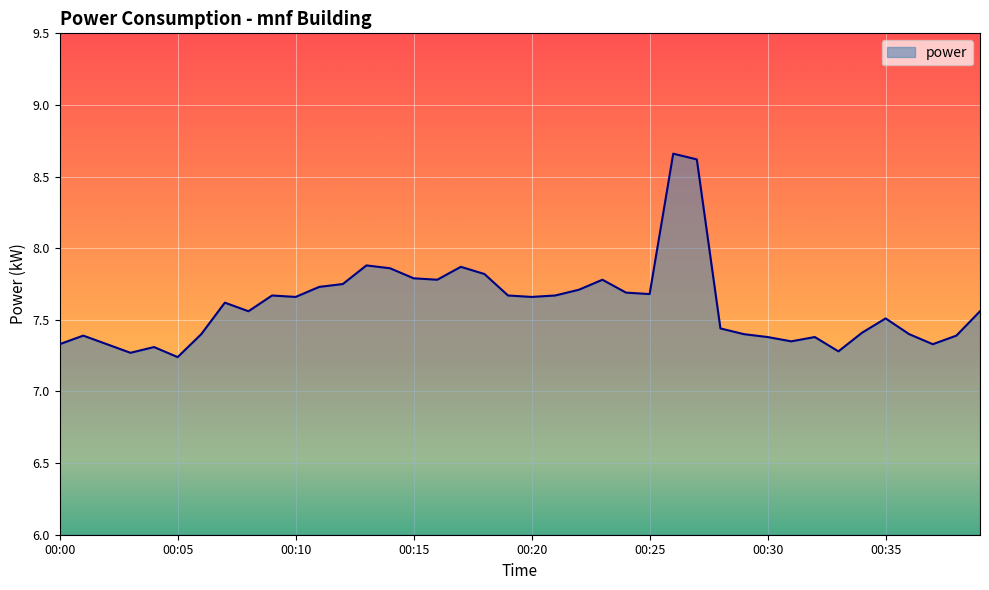

What is the difference between the maximum and minimum values?

1.4